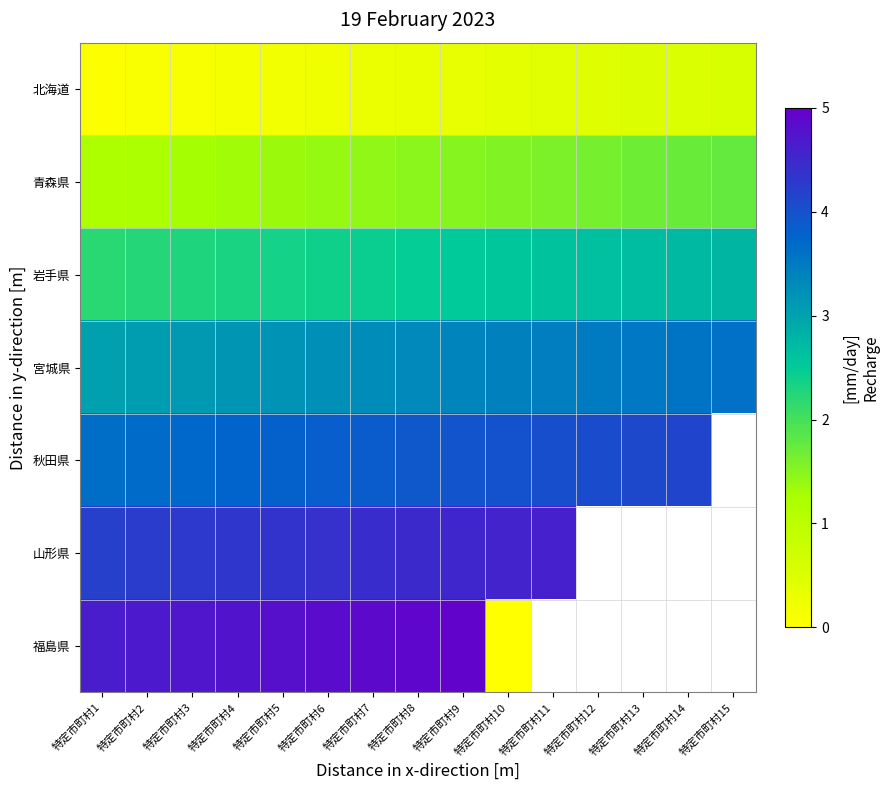

Rank the series by their average value, from lowest to highest.

北海道, 青森県, 岩手県, 宮城県, 秋田県, 山形県, 福島県